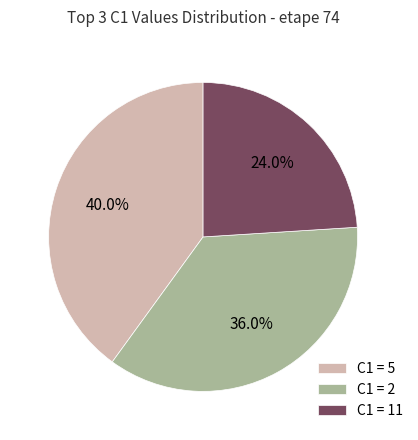

Do C1 = 2 and C1 = 5 together represent more than half of the pie?

Yes